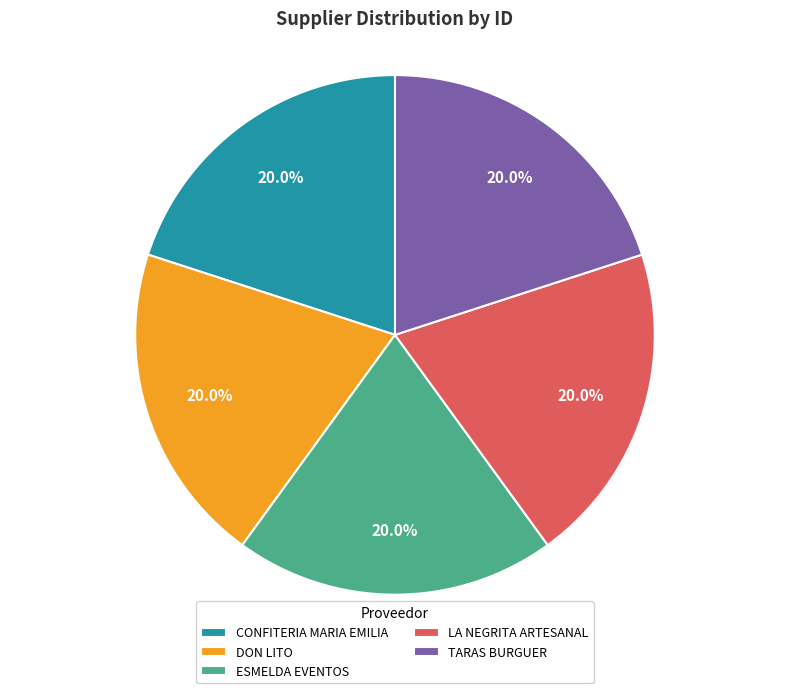

Approximately how many times larger is the value at LA NEGRITA ARTESANAL compared to ESMELDA EVENTOS?

1.0